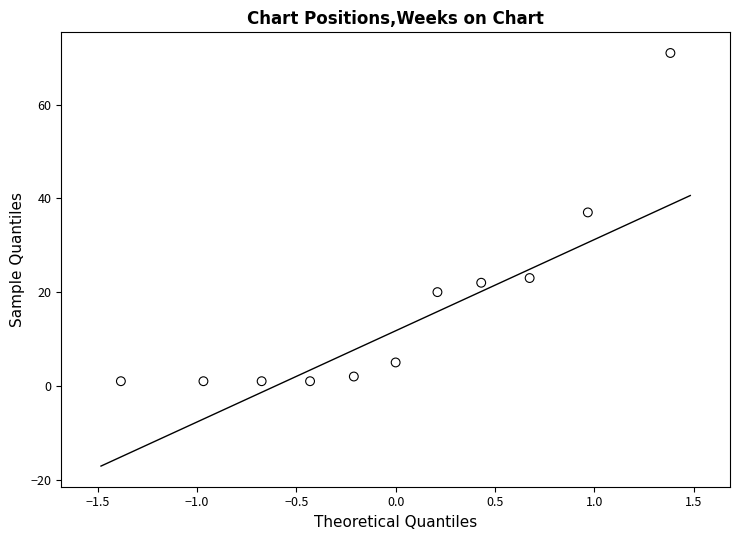

What is the range of Y values (max minus min)?

70